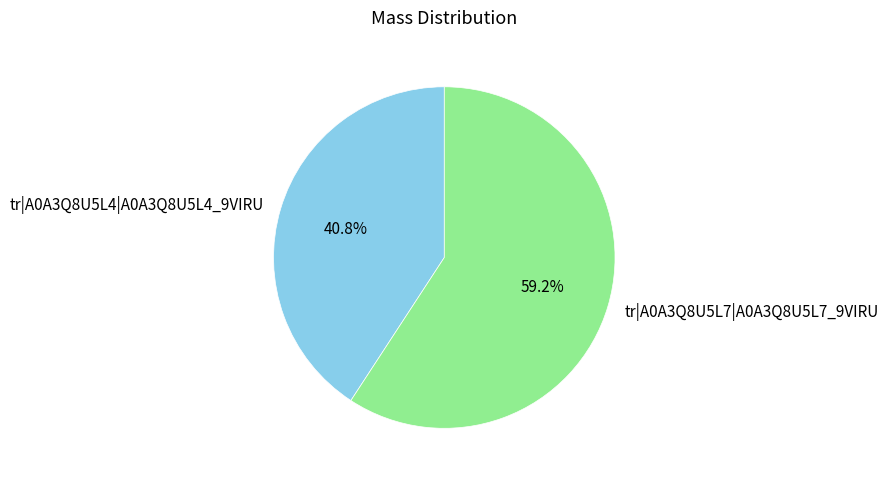

Does any single category account for the majority?

Yes